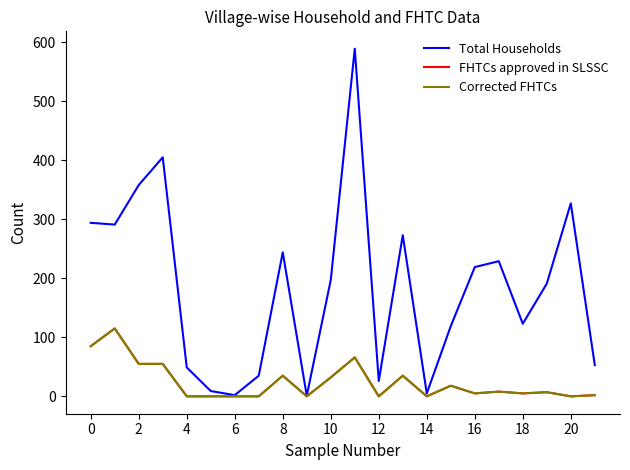

What is the difference between the second highest and second lowest values in the Corrected FHTCs series?

85